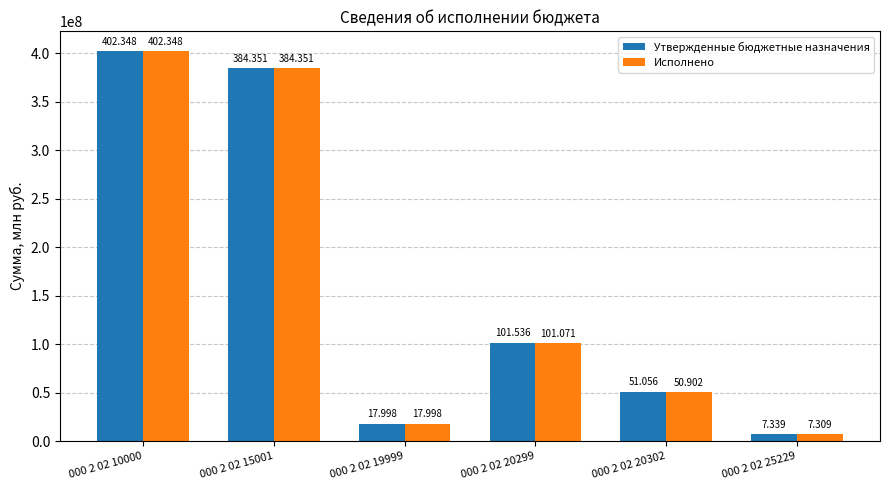

The value of Исполнено at 000 2 02 20299 is 101070713.2. True or false?

True